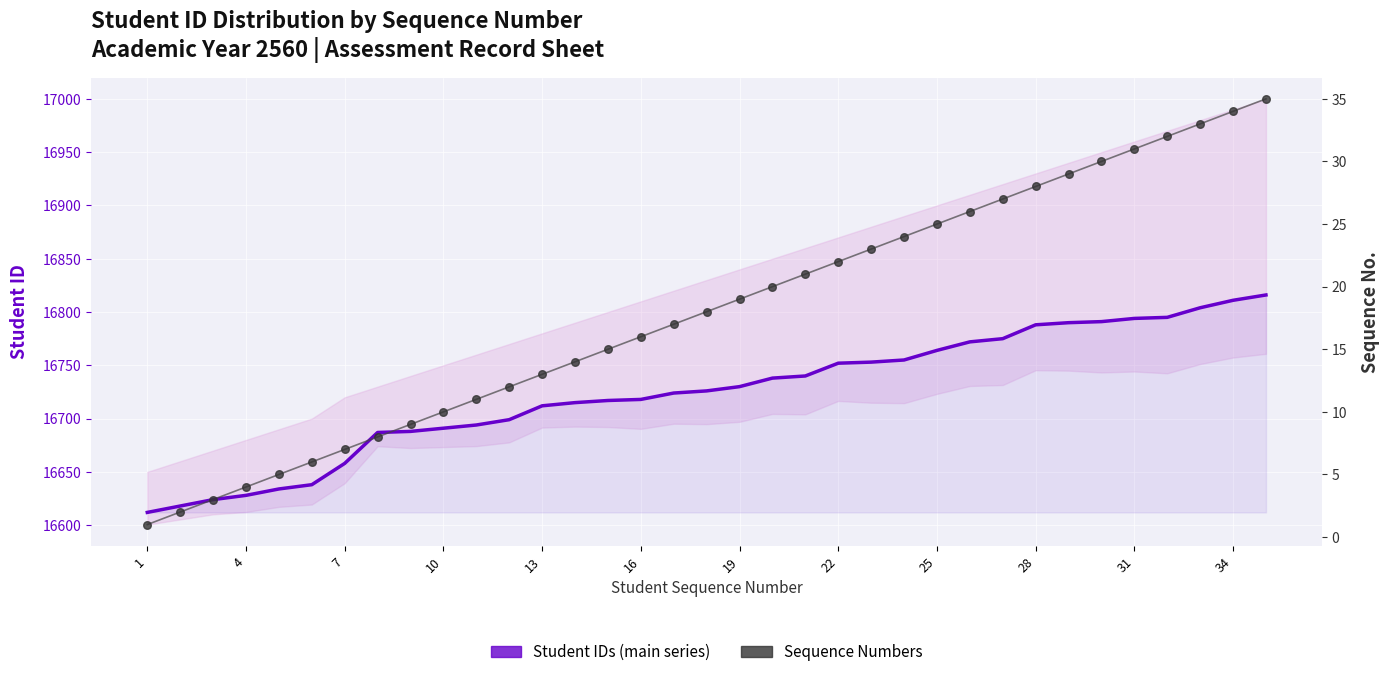

What are all the series names shown in the legend?

Student IDs (main series), Sequence Numbers